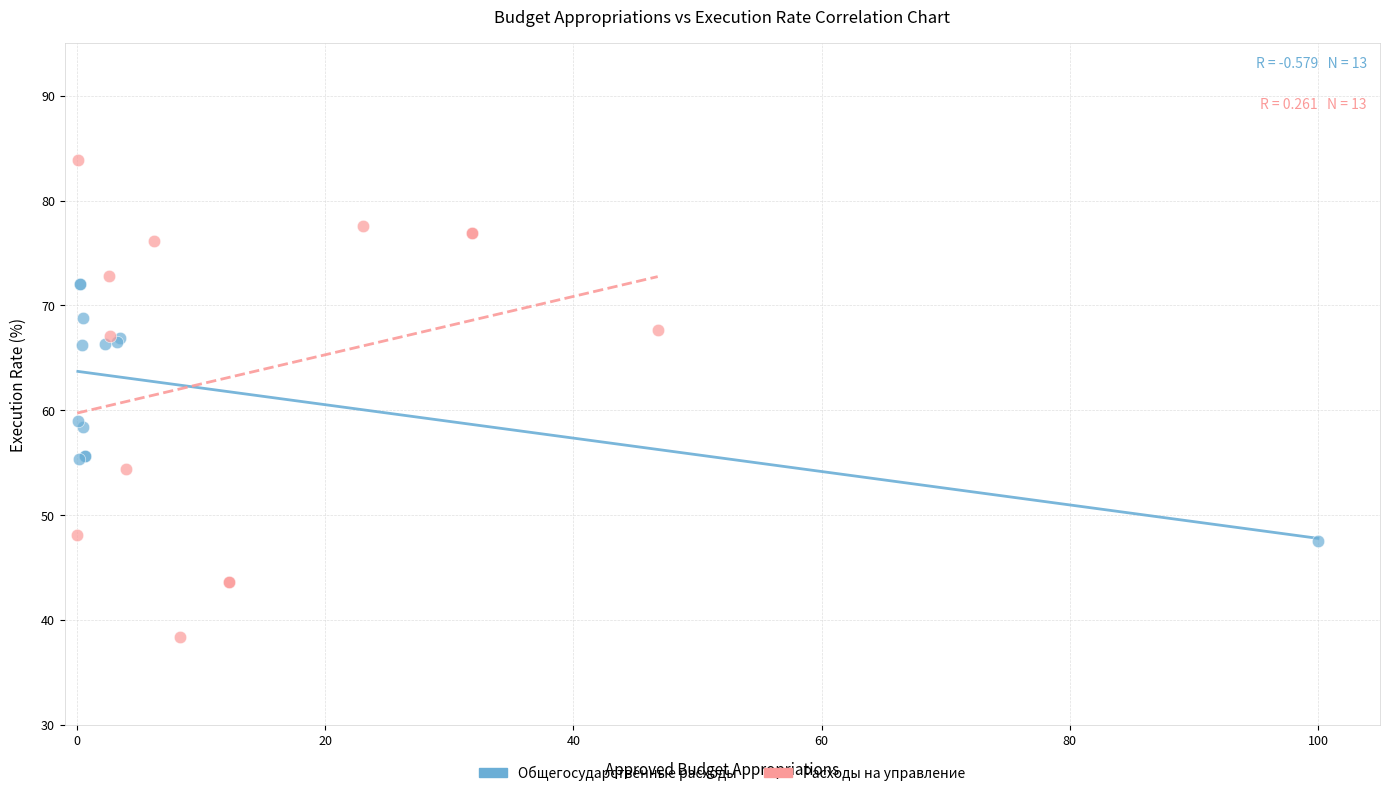

Which series has the widest spread of Y values?

Расходы на управление